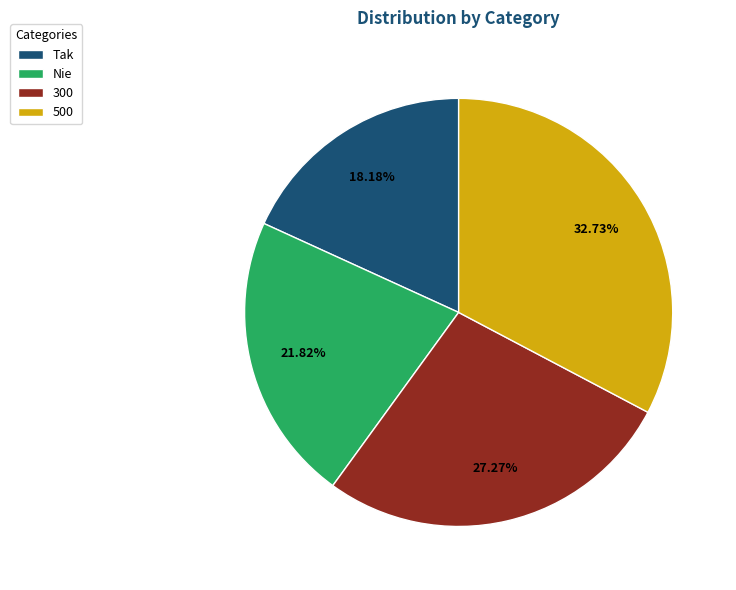

Rank the categories by value from lowest to highest.

Tak, Nie, 300, 500